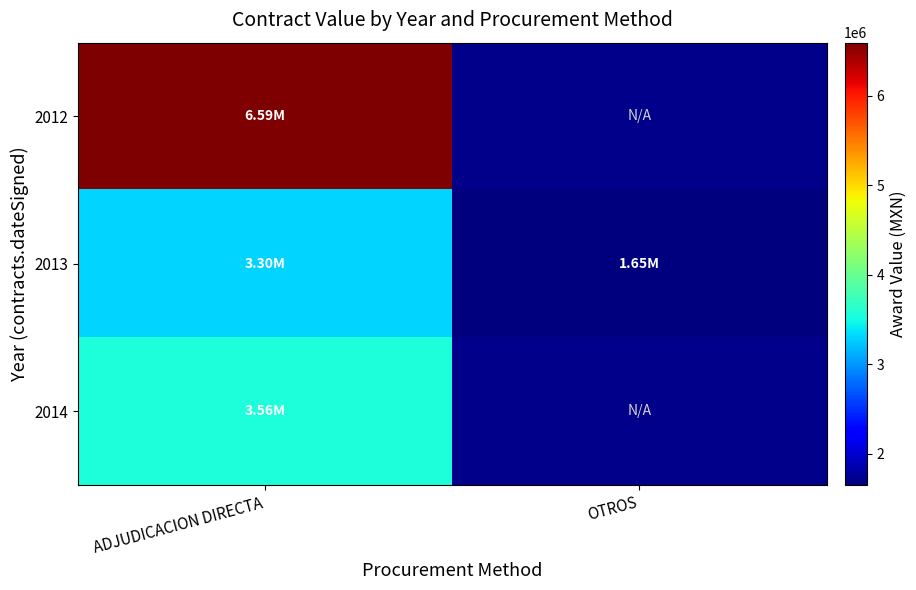

List the series in order of their peak value, highest first.

2012, 2014, 2013